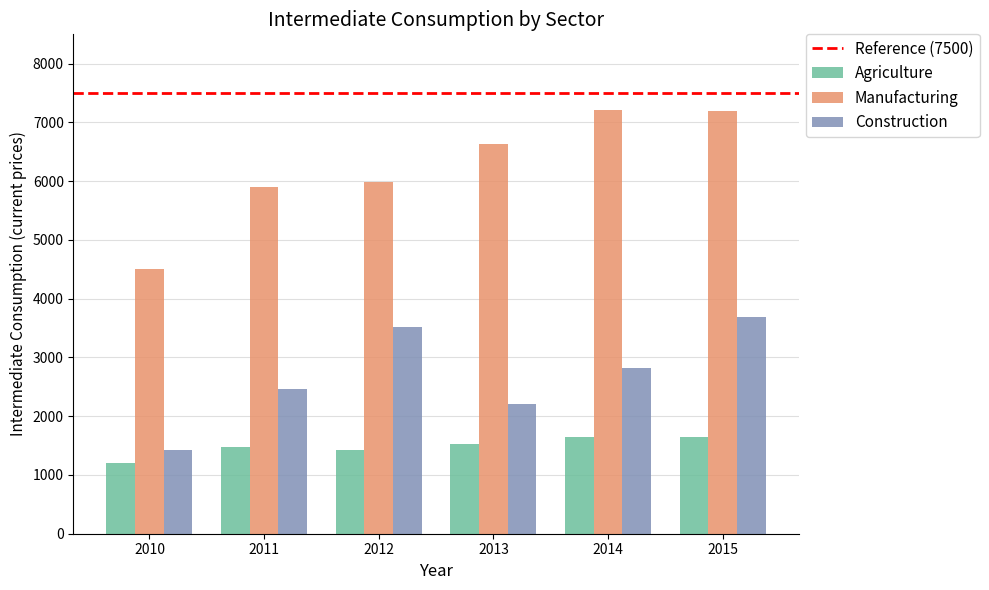

What is the spread (max minus min) of values at 2010?

3312.4